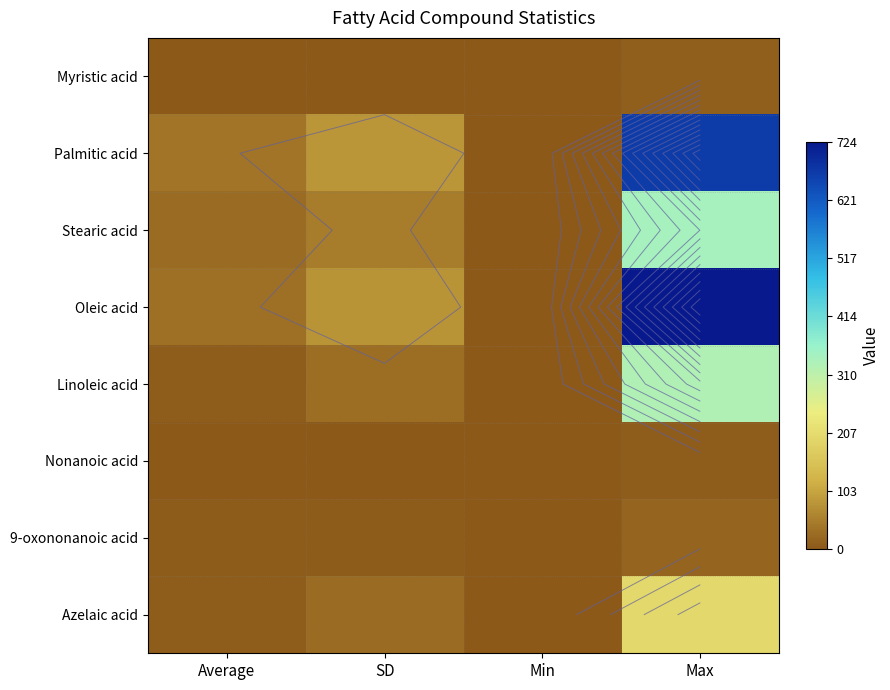

Count the number of categories in the chart.

4